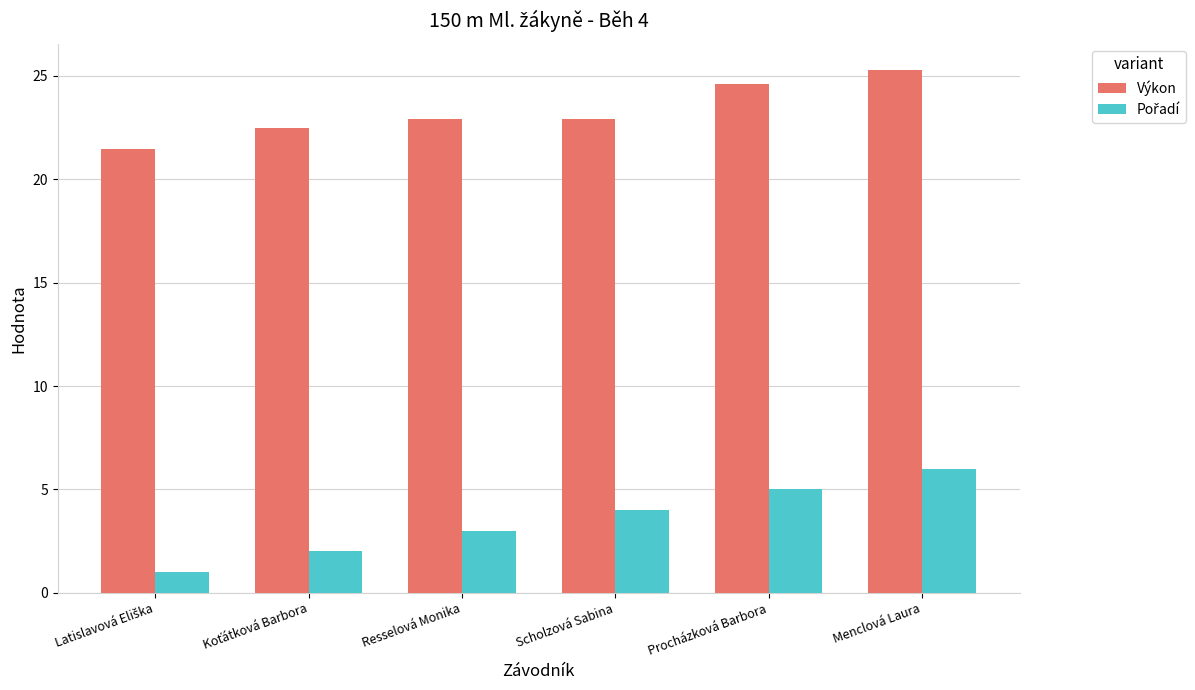

What is the total value across all series at Scholzová Sabina?

26.9